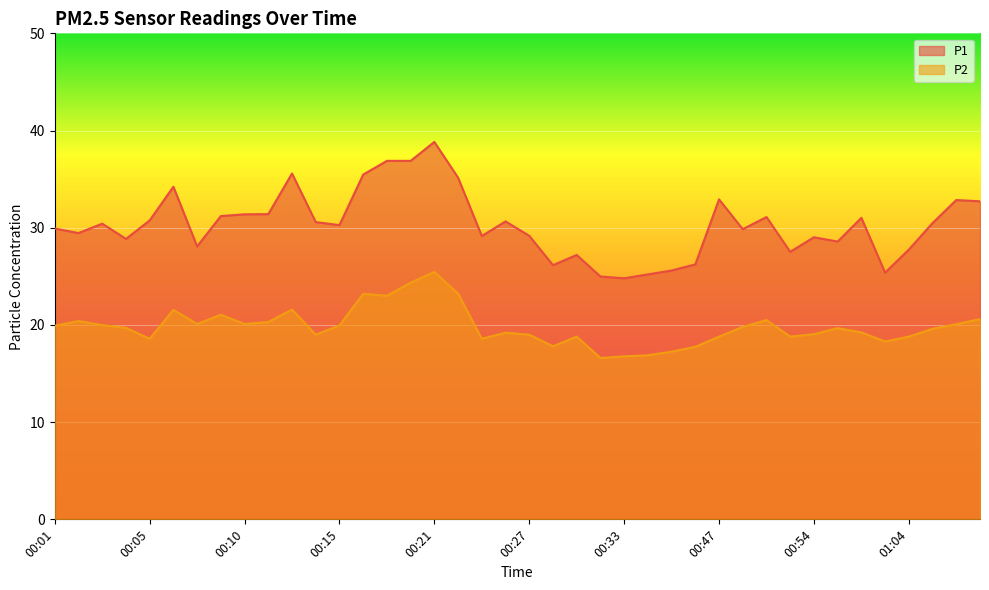

The value of P2 at 00:35 is 16.9. True or false?

True